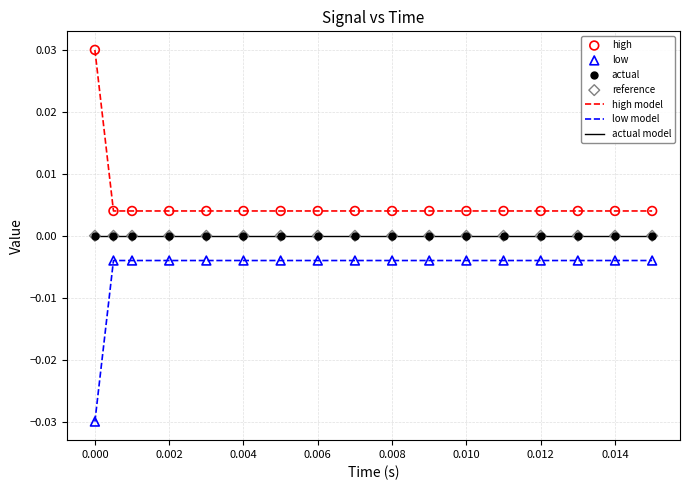

True or false: actual model and low model intersect in this chart.

False